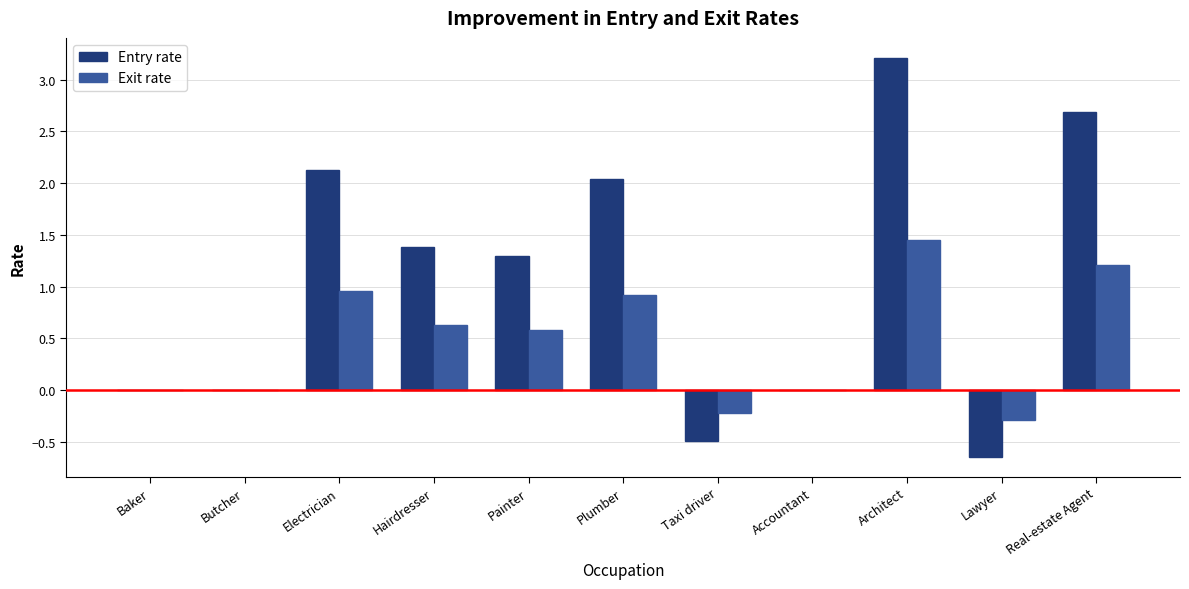

The value of Exit rate at Architect is 0.8. True or false?

False